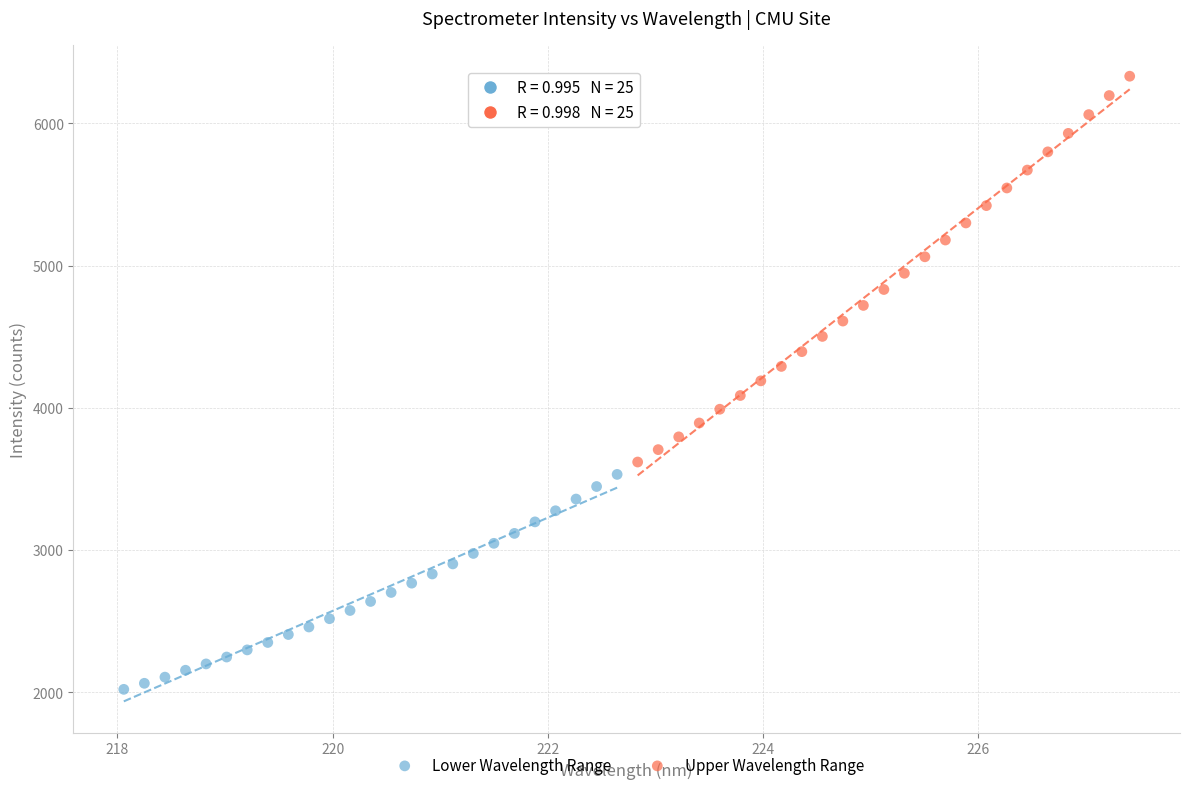

Which series contains the lowest Y value?

Lower Wavelength Range